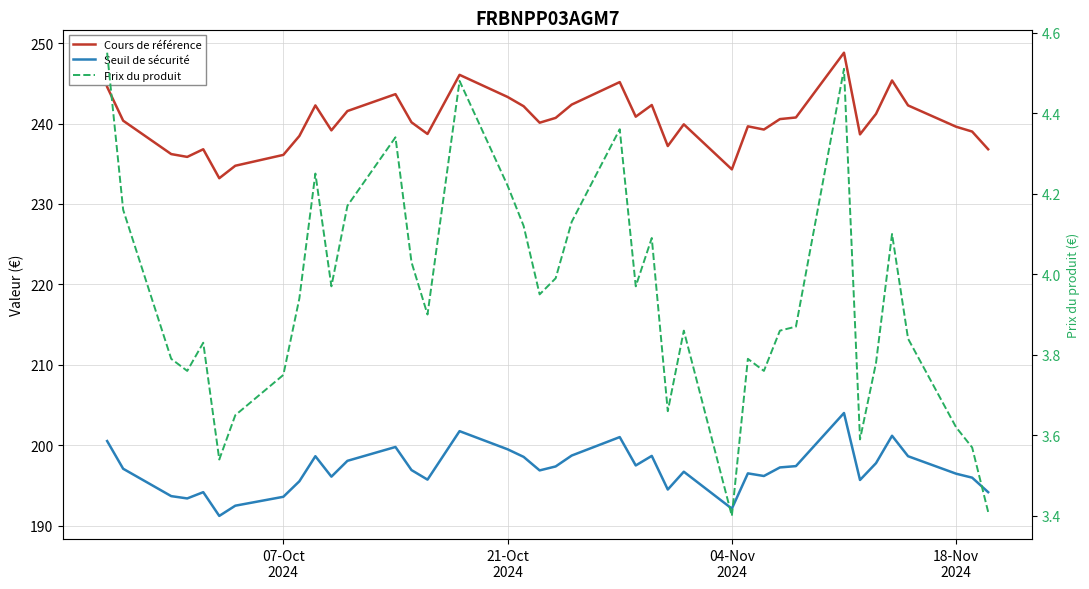

List the series in order of their peak value, highest first.

Cours de référence, Seuil de sécurité, Prix du produit